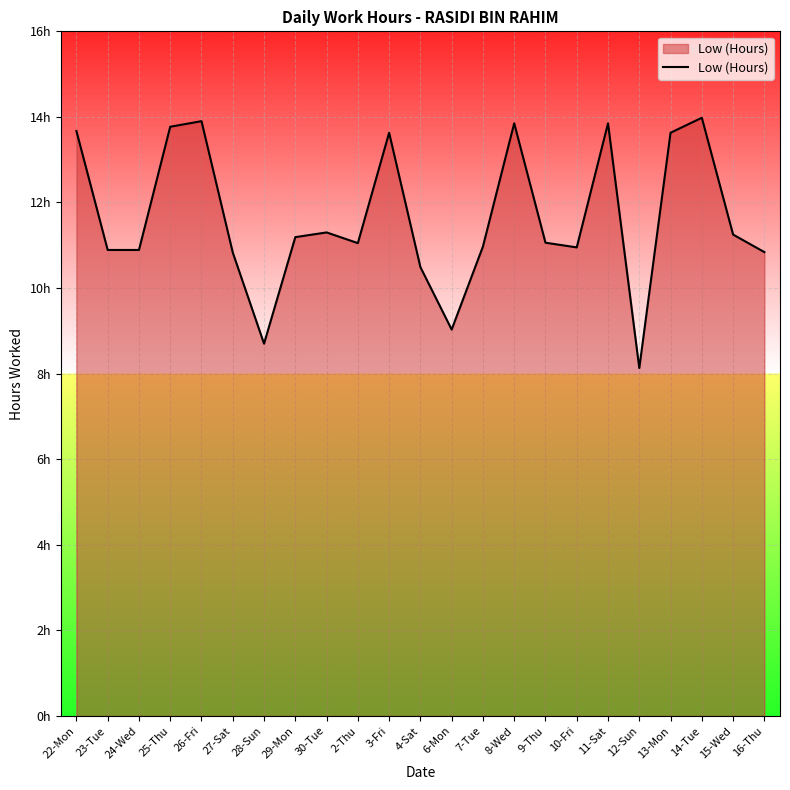

At which category does the data reach its first local peak?

26-Fri